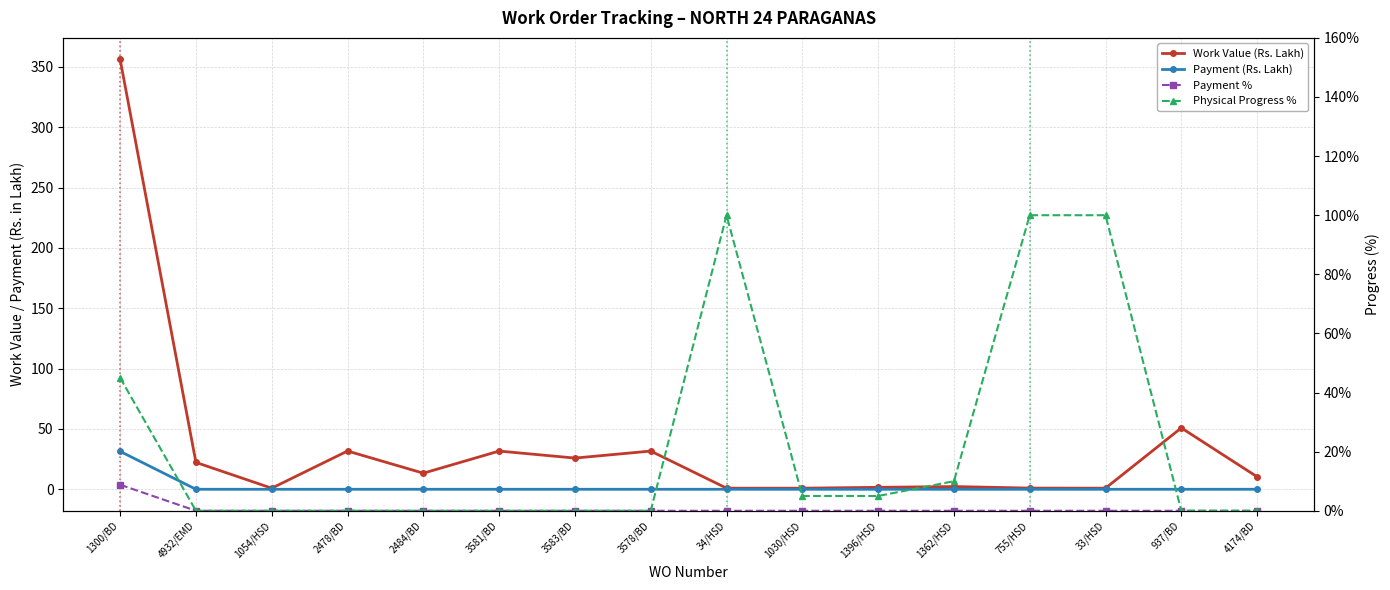

True or false: Payment (Rs. Lakh) has a value of 18.8 at 1300/BD.

False